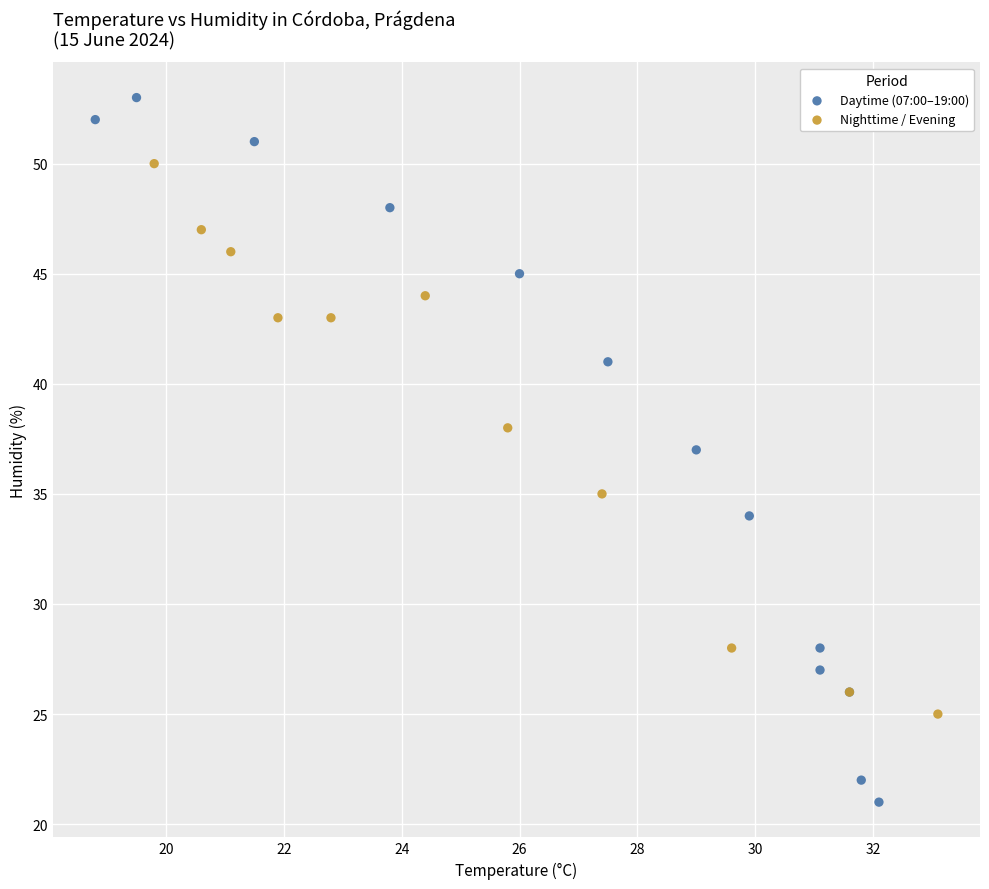

Which series reaches the minimum Y coordinate?

Daytime (07:00–19:00)